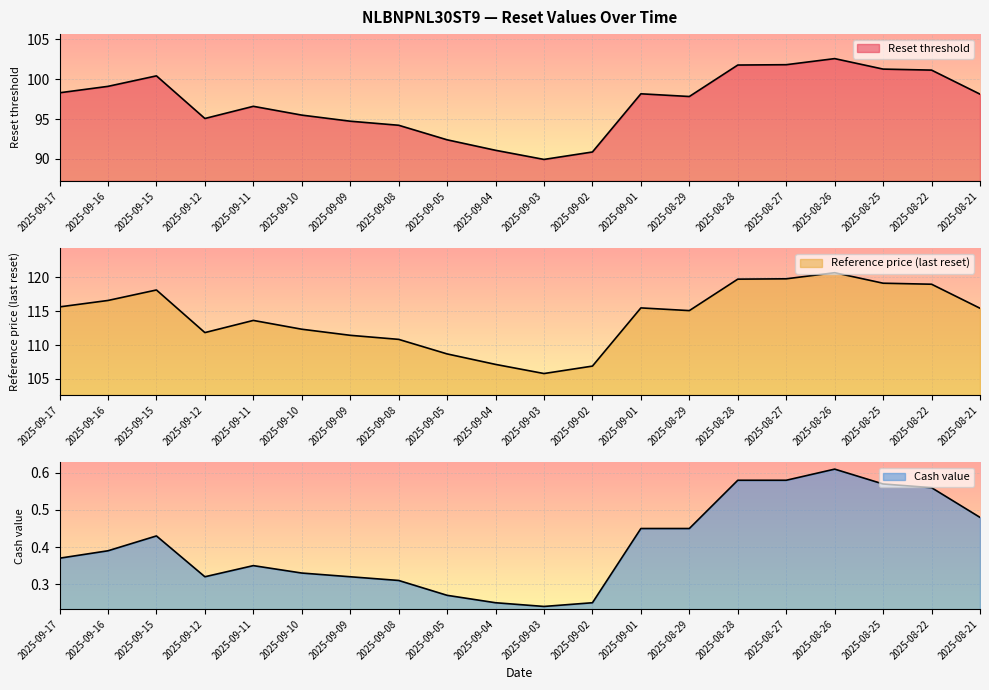

Reading left to right, list all the values displayed in this chart.

Reset threshold: 98.3	99.1	100.4	95.1	96.6	95.5	94.7	94.2	92.4	91.1	89.9	90.9	98.2	97.8	101.8	101.8	102.6	101.3	101.2	98.1
Reference price (last reset): 115.7	116.6	118.2	111.8	113.7	112.3	111.5	110.8	108.7	107.2	105.8	106.9	115.5	115.1	119.8	119.8	120.7	119.2	119.0	115.5
Cash value: 0.4	0.4	0.4	0.3	0.3	0.3	0.3	0.3	0.3	0.2	0.2	0.2	0.5	0.5	0.6	0.6	0.6	0.6	0.6	0.5